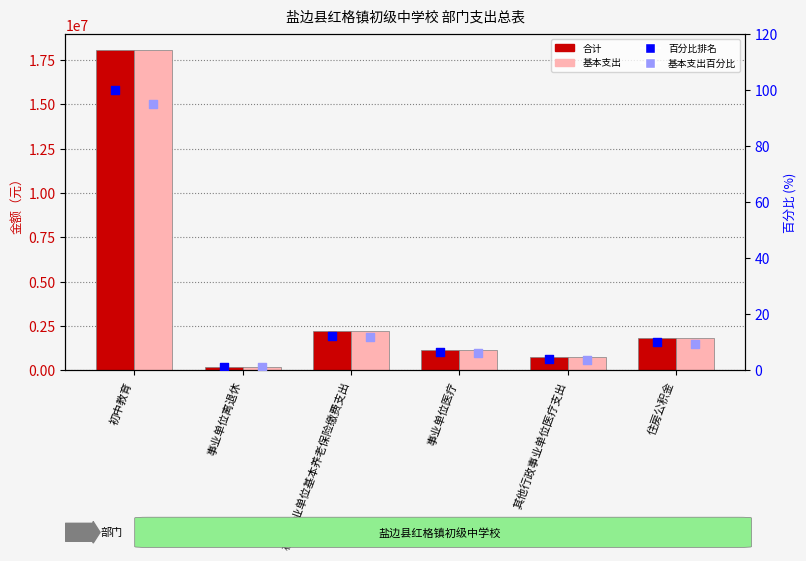

Which series has the largest total across all categories?

合计